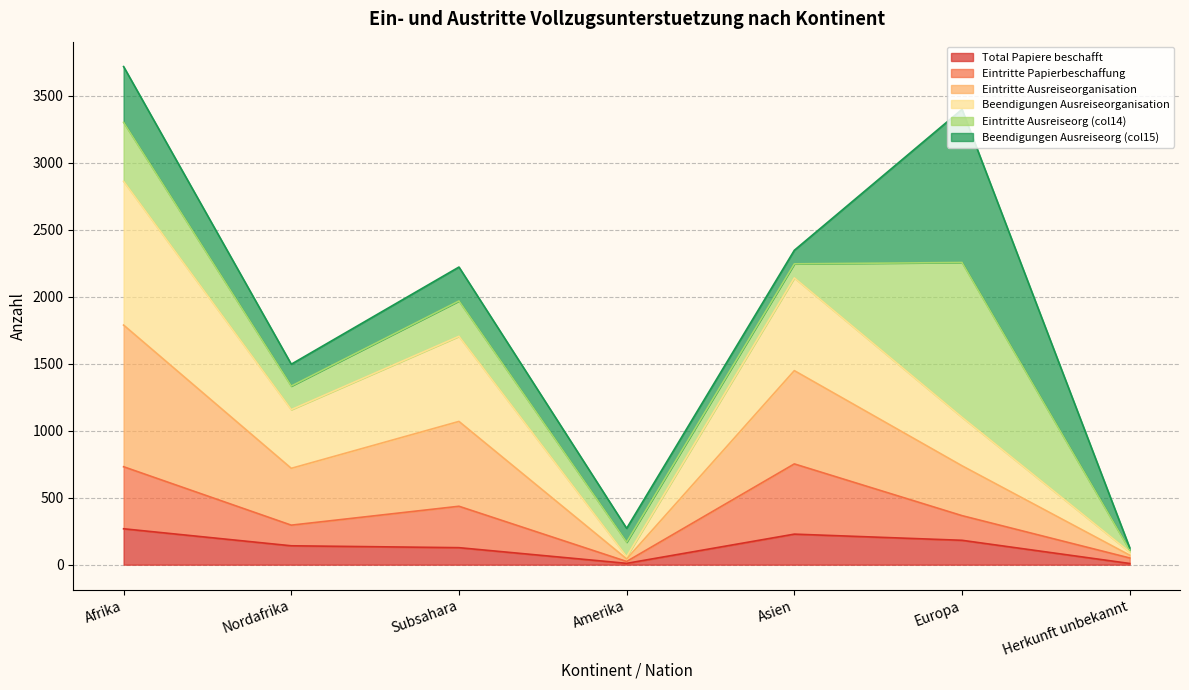

Which has a higher value, Afrika or Asien?

Afrika